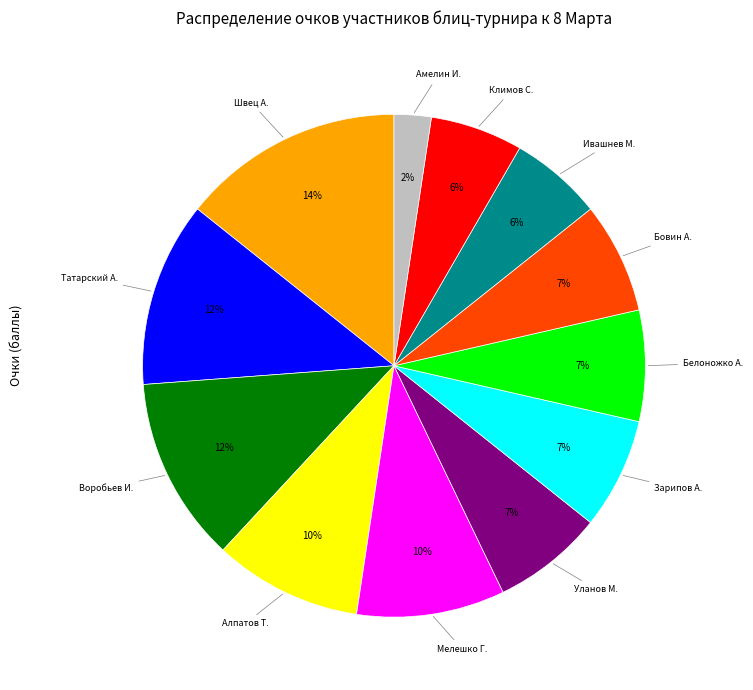

How many slices are in this pie chart?

12